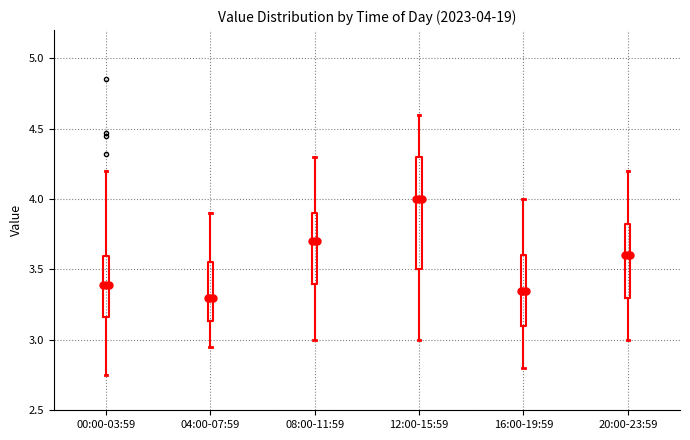

Comparing the boxes themselves (not the whiskers), which one is the tallest?

12:00-15:59